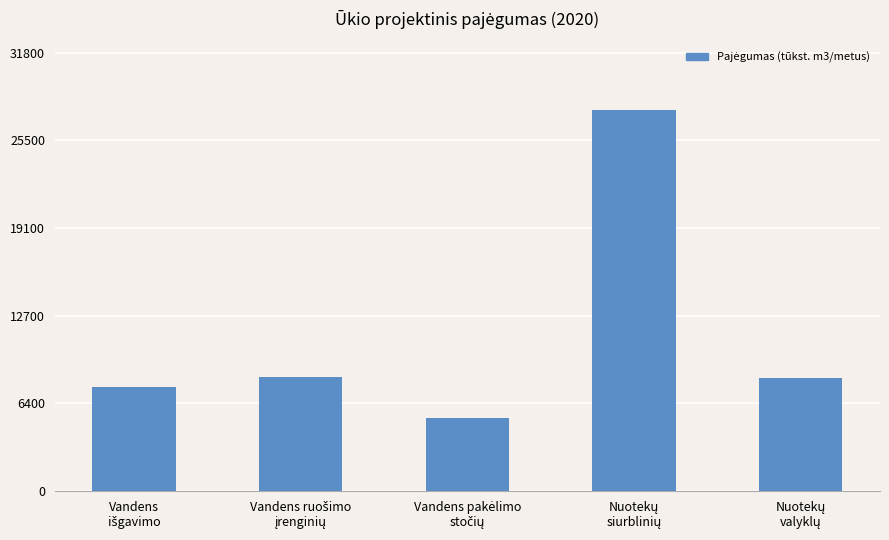

What is the difference between the second highest and second lowest values?

695.9